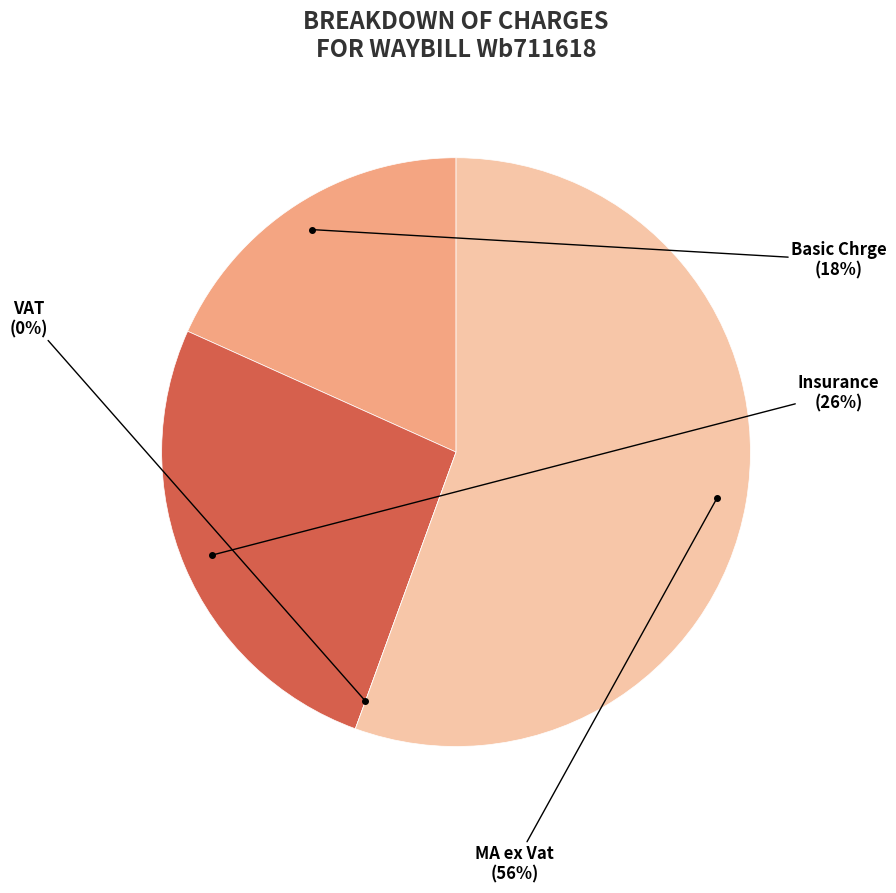

Which category has the biggest portion of the pie?

MA ex Vat